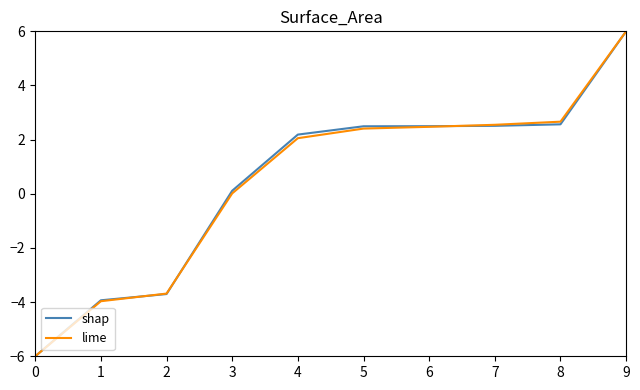

What is the sum of the lime values at 5 and 7?

5.0